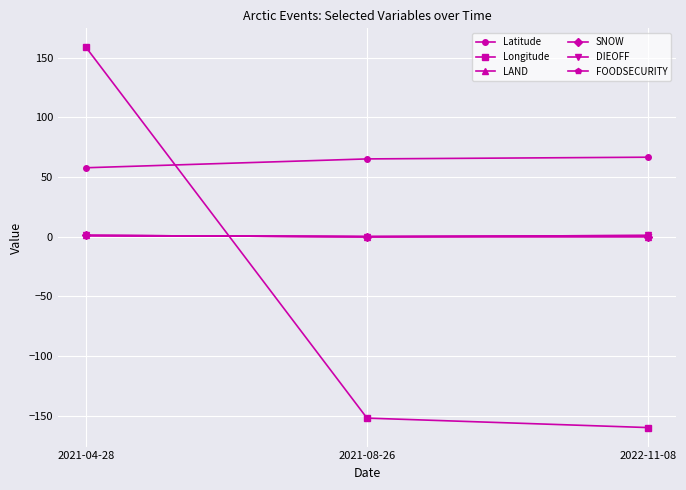

What position from the right is 2022-11-08?

1